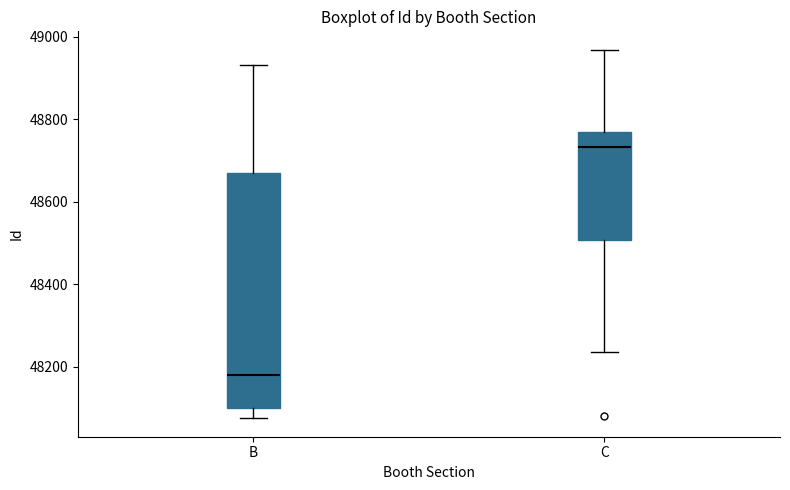

Which box's median line is the highest?

C